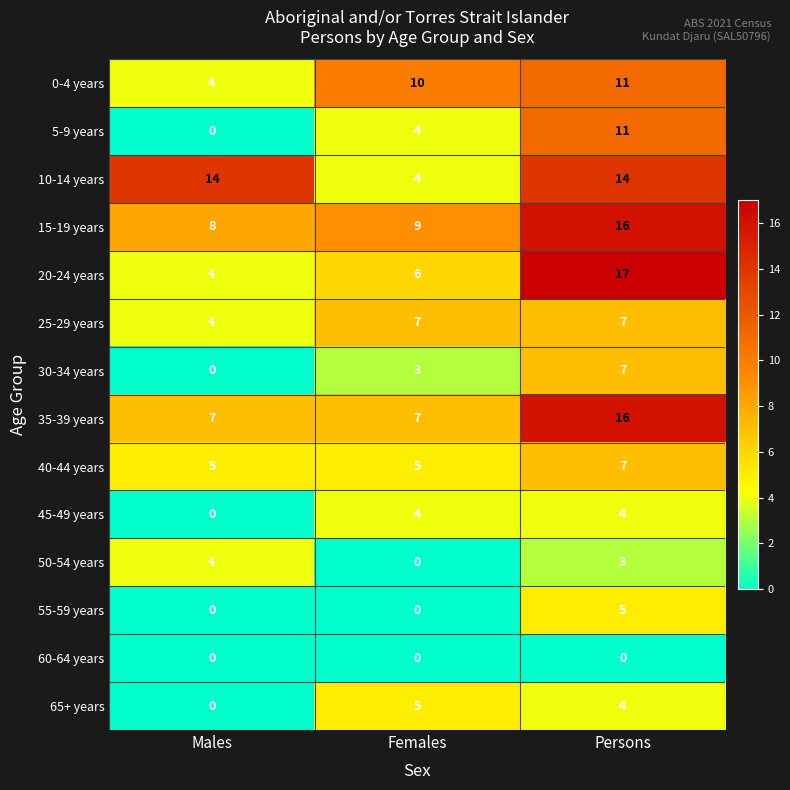

Which series has the largest total across all categories?

15-19 years